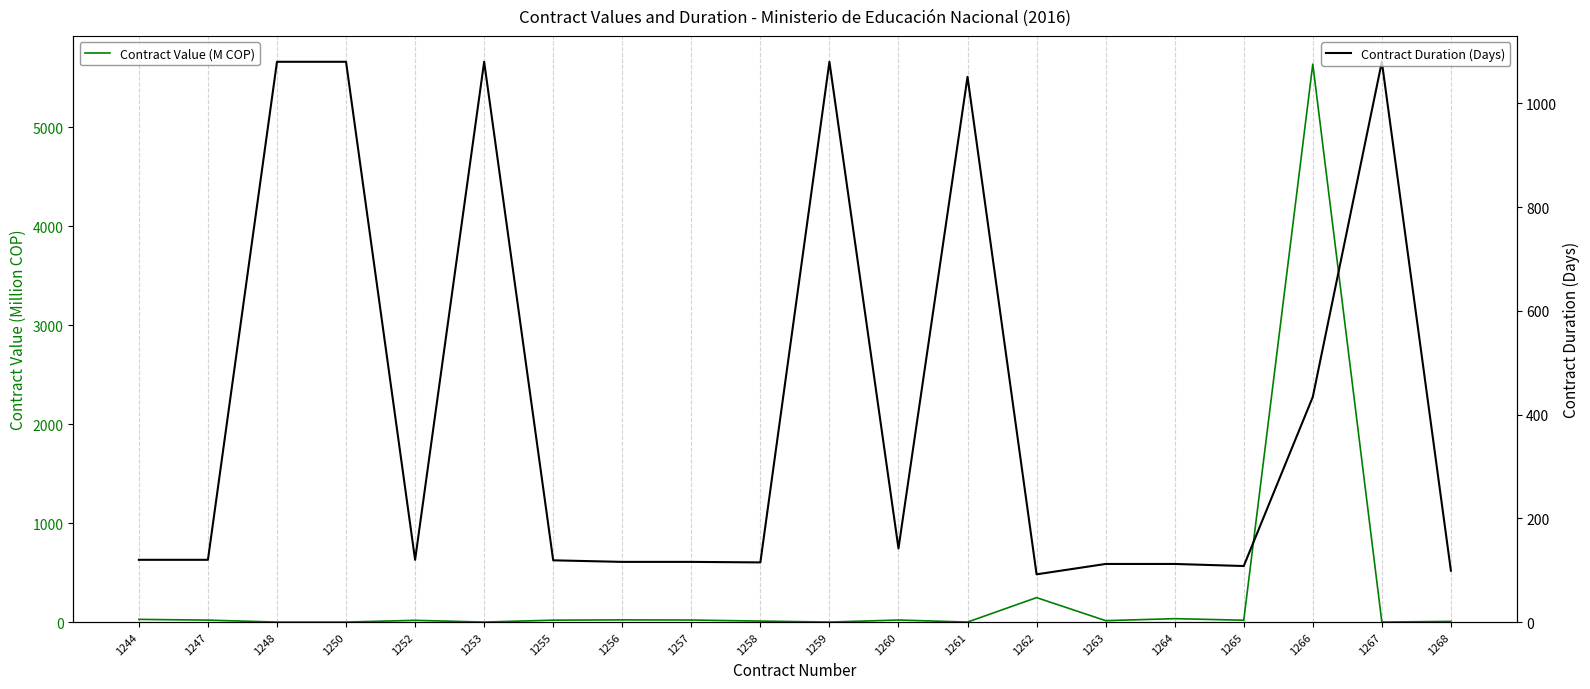

True or false: Contract Value (M COP) has a value of -3376.4 at 1267.

False